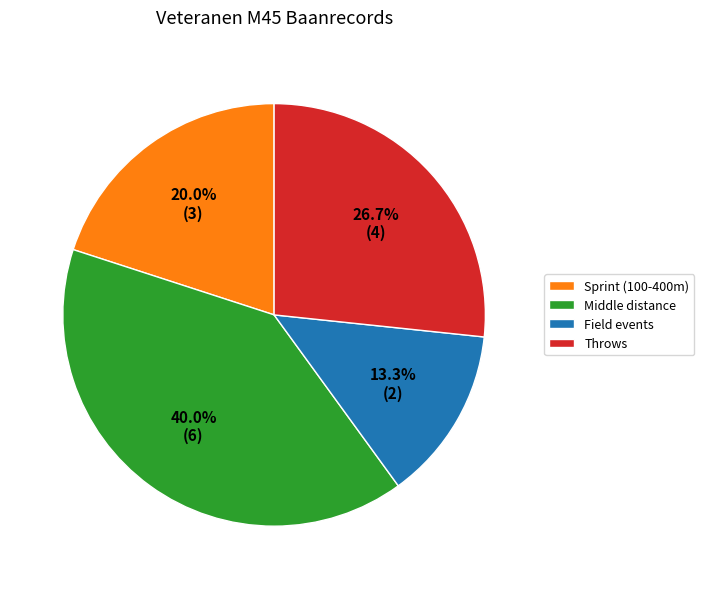

To the nearest percent, what is the average slice percentage?

25%